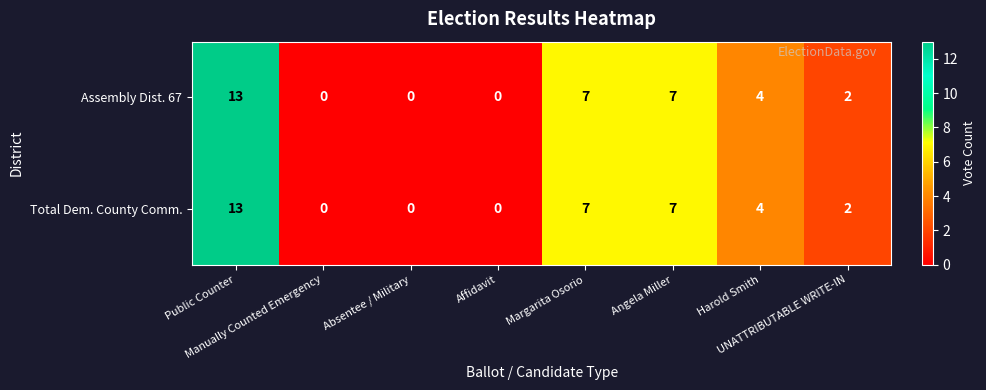

What is the maximum value shown in the chart?

13